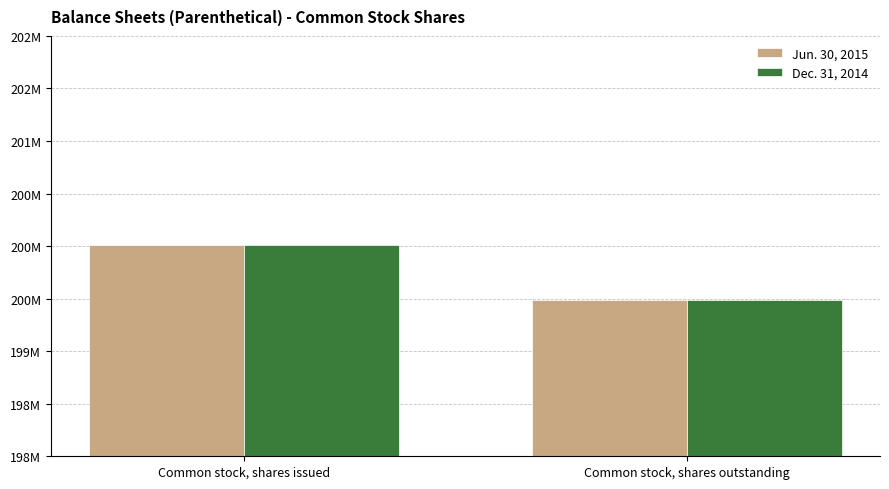

What are all the series names shown in the legend?

Jun. 30, 2015, Dec. 31, 2014